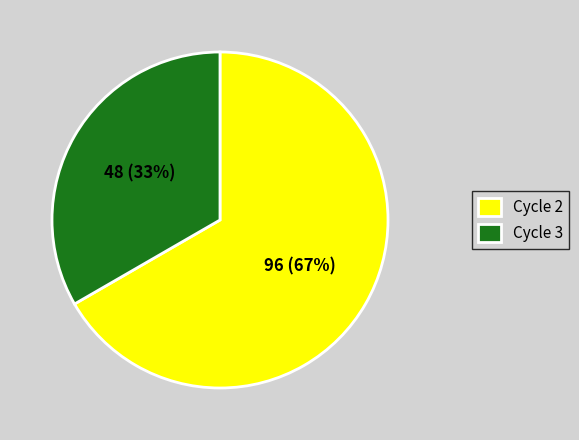

Combined, do Cycle 2 and Cycle 3 account for over 50%?

Yes